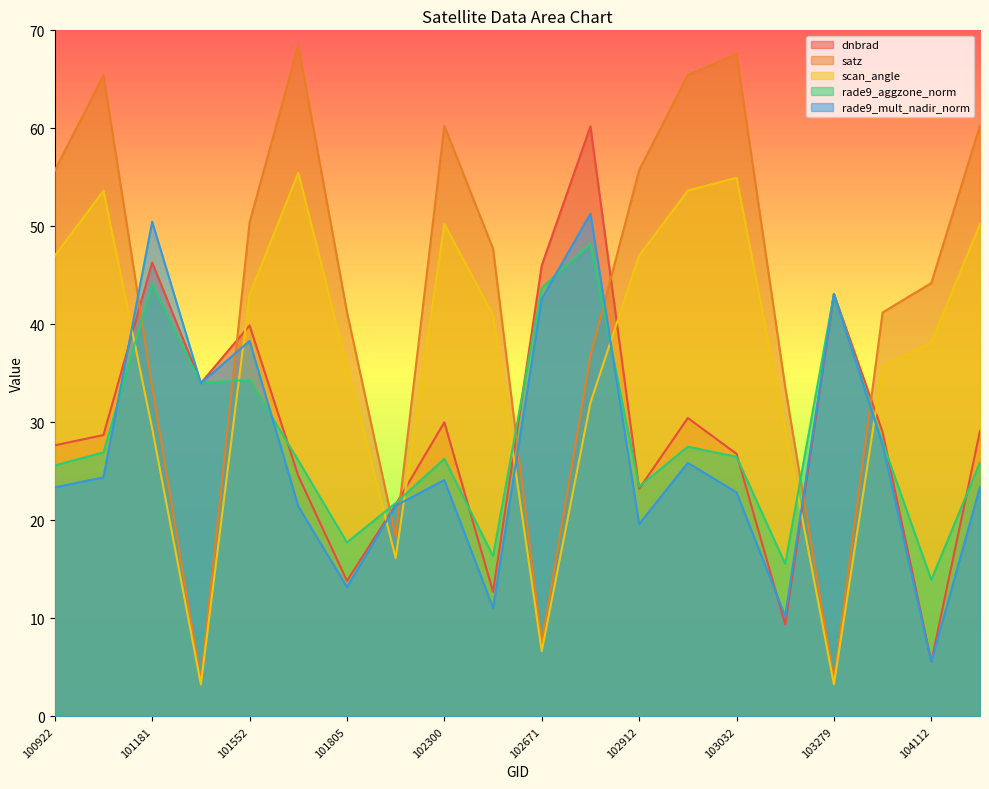

How many distinct data groups are displayed?

5